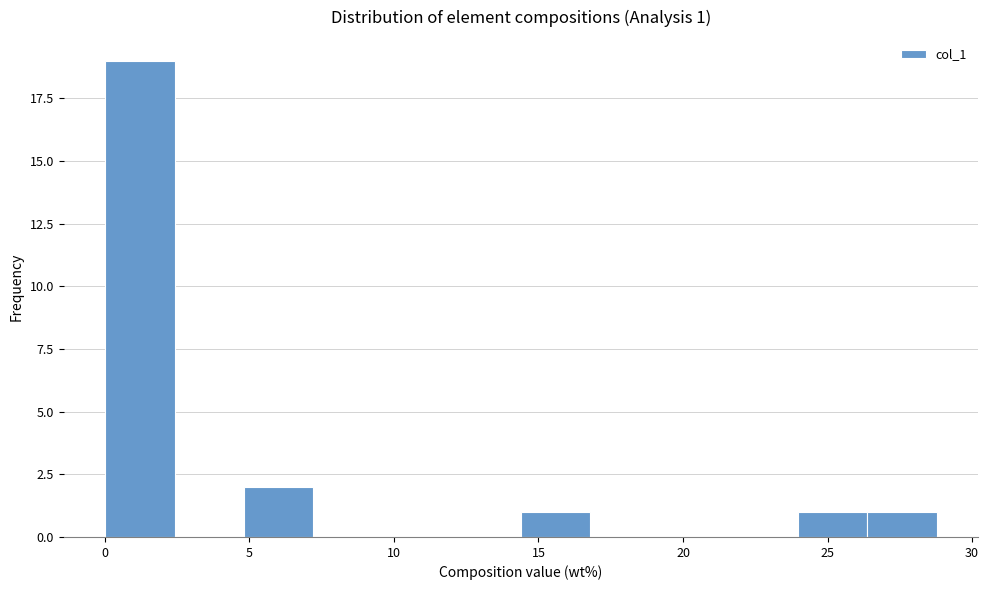

Which range on the x-axis has the tallest bar?

0.0 to 2.5